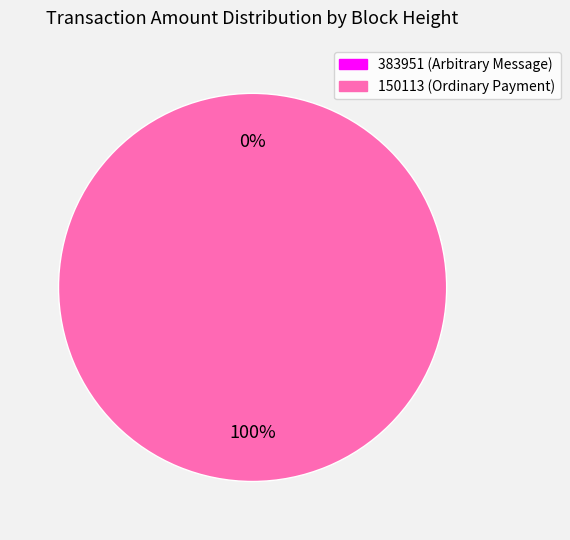

What is the change in value from 383951 to 150113?

+85449